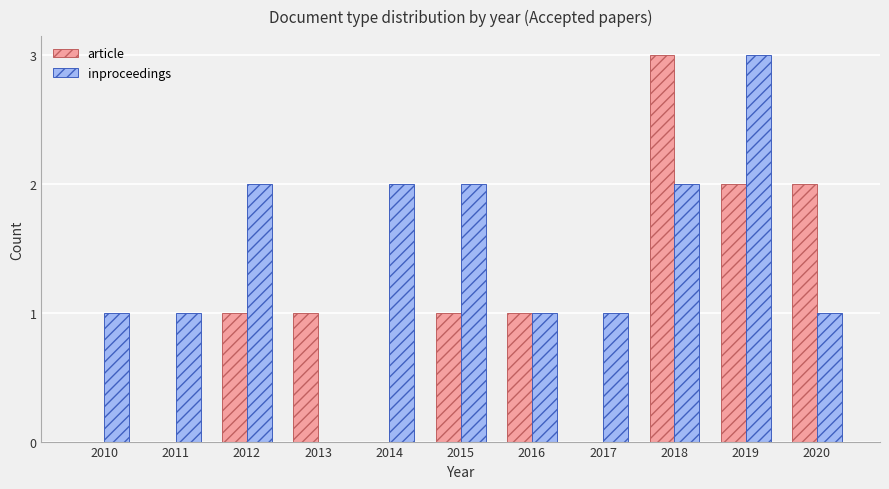

Which series has the largest total across all categories?

inproceedings